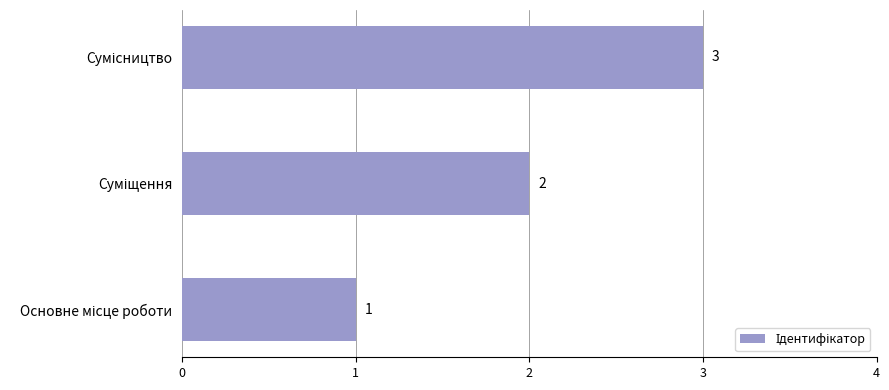

How many values are between 1 and 3?

3